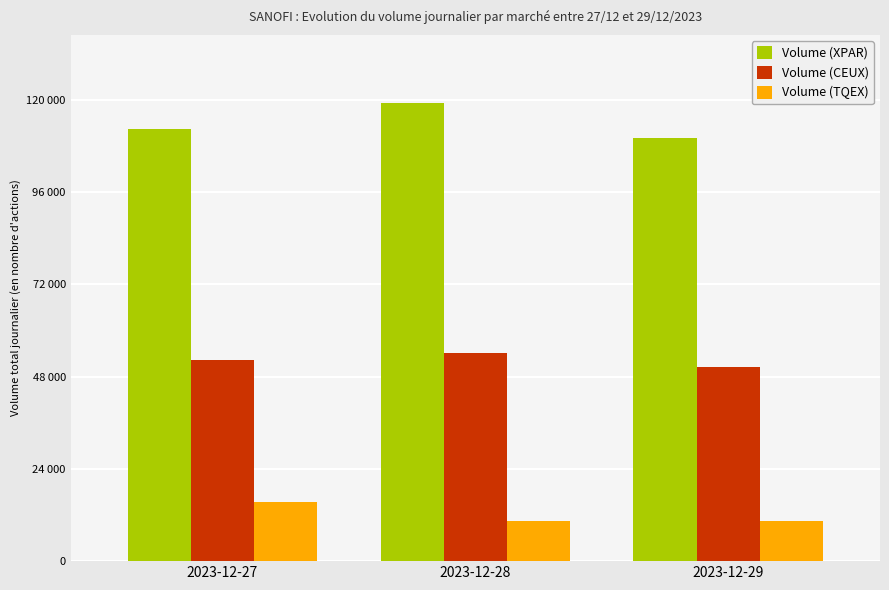

Which series has the largest range (max minus min)?

Volume (XPAR)